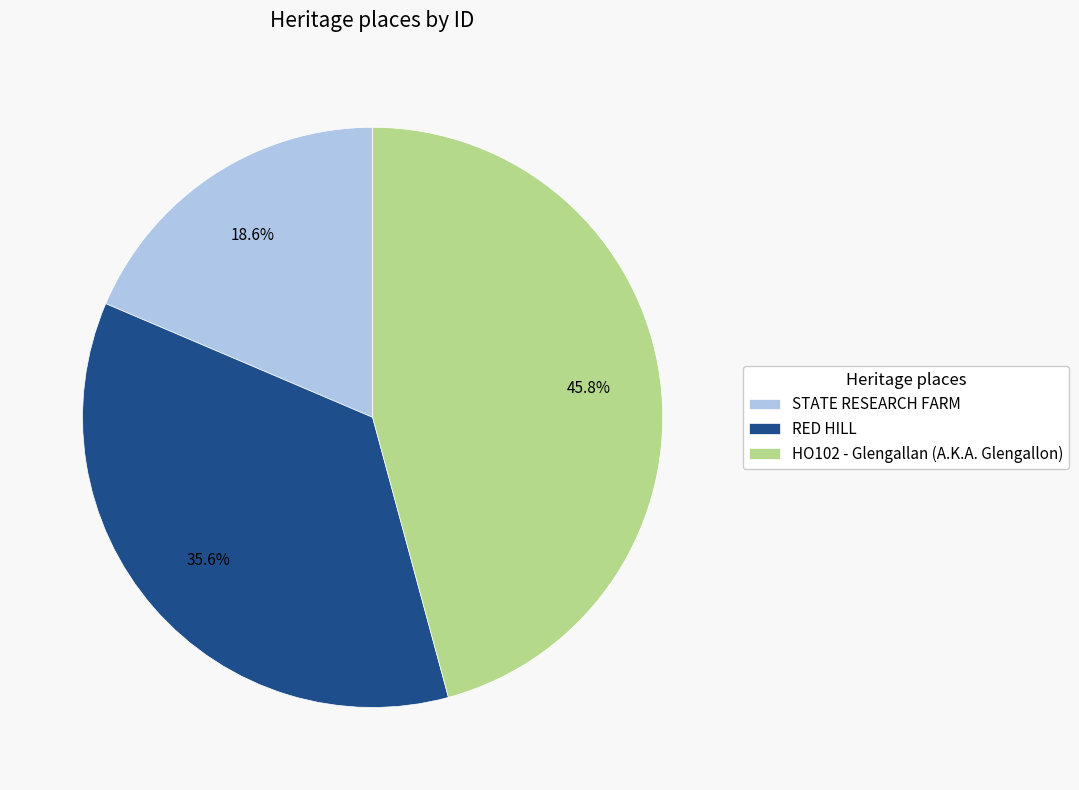

Which slice is the smallest?

STATE RESEARCH FARM